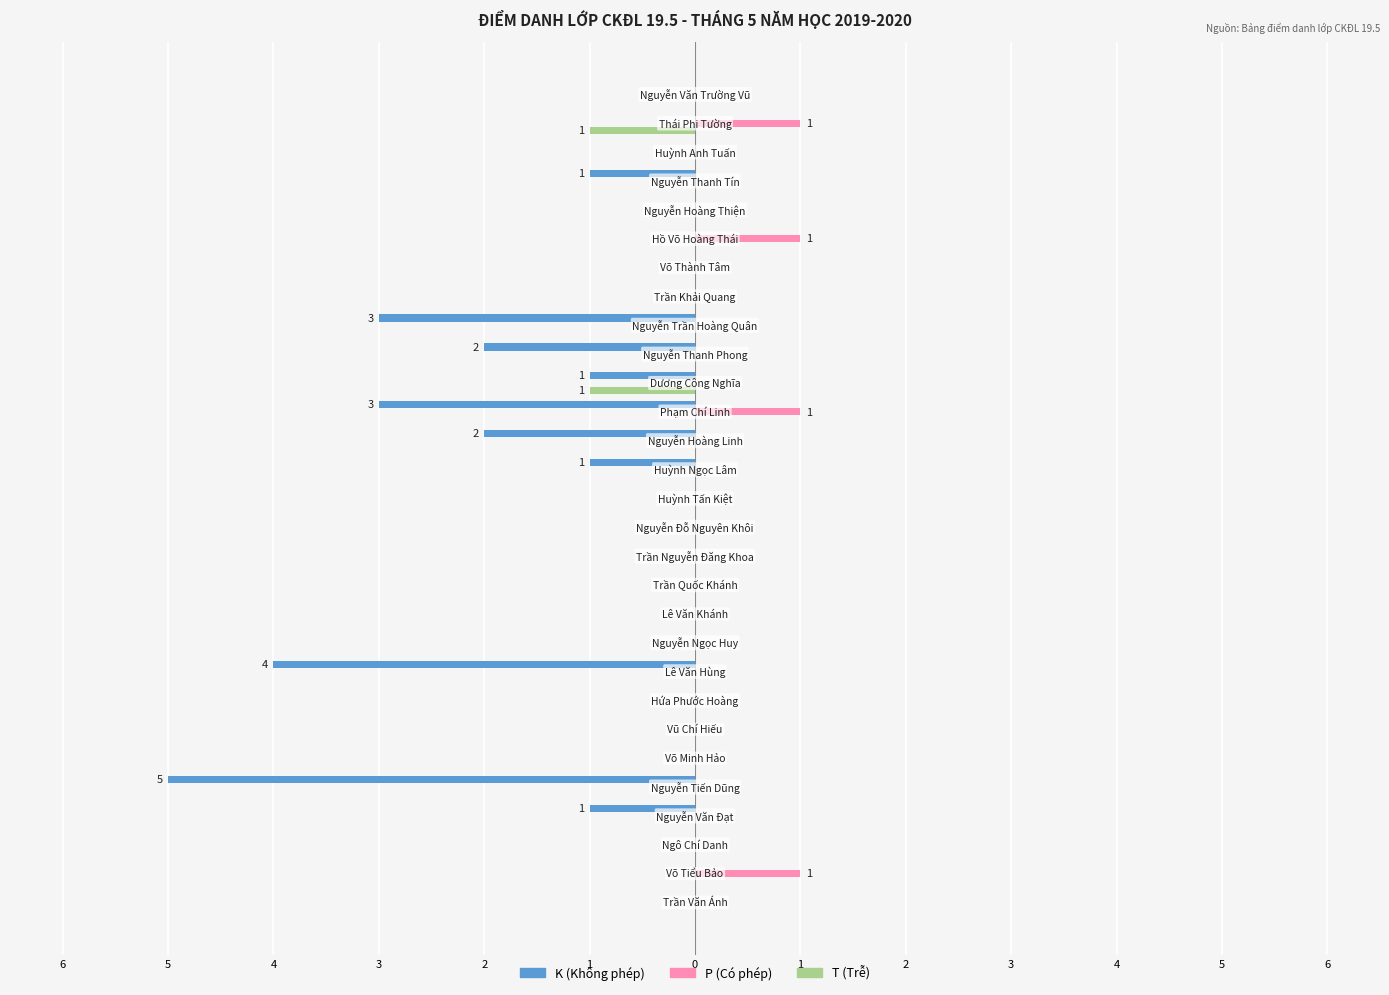

Which series has the widest spread of values?

K (Không phép)